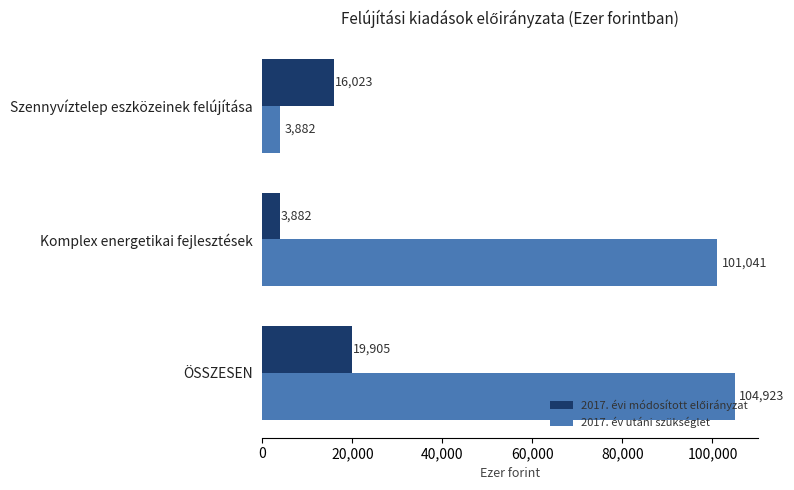

At which category is the sum across all series the highest?

ÖSSZESEN